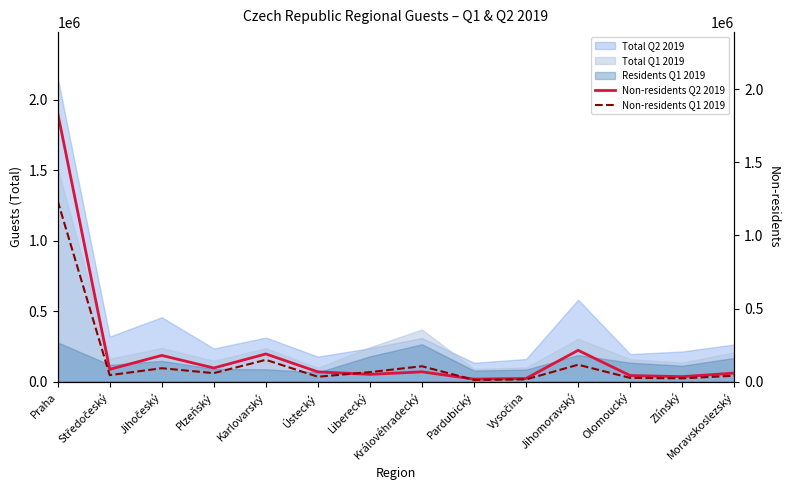

Is the value of Non-residents Q2 2019 at Jihomoravský greater than the value of Non-residents Q1 2019 at Jihomoravský?

Yes